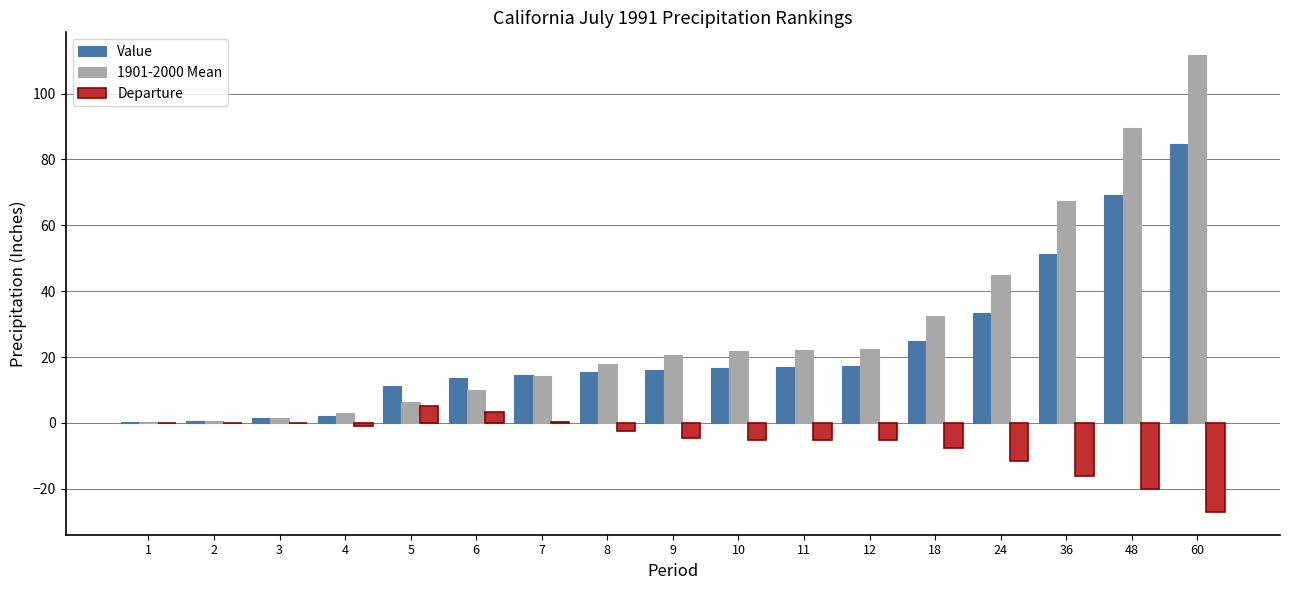

How many categories are shown in the chart?

17